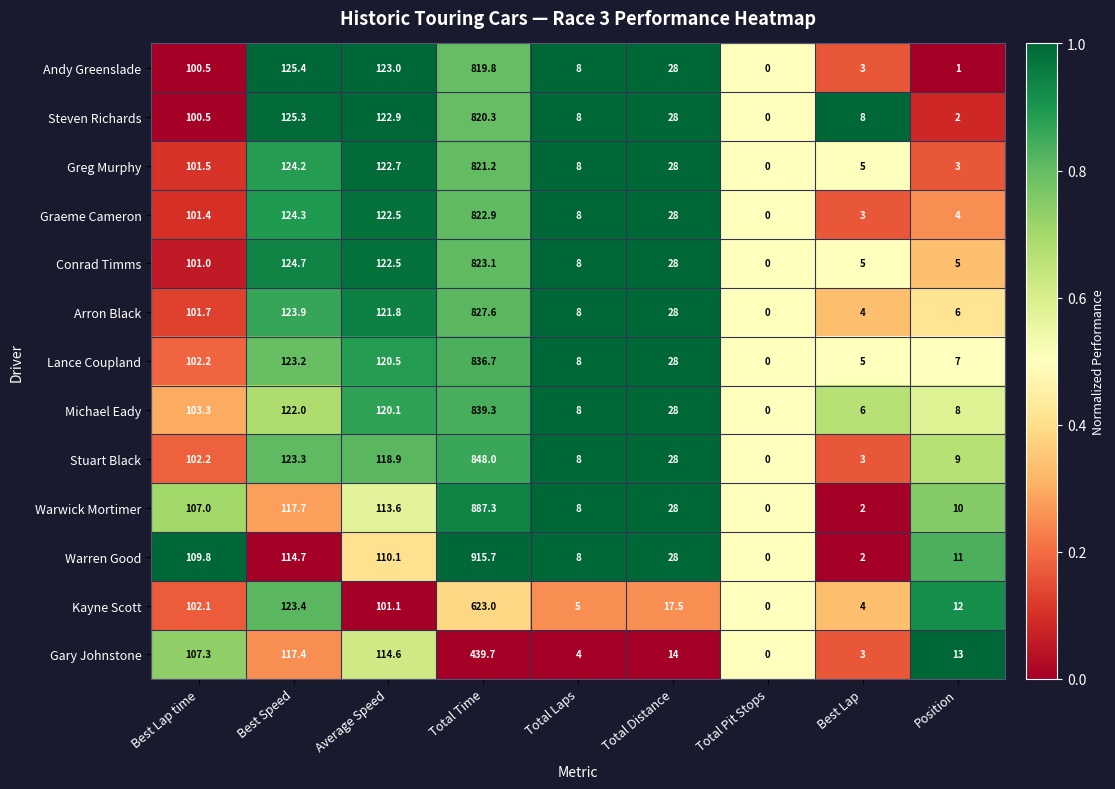

What is the sum of the Michael Eady values at Best Lap time and Total Pit Stops?

103.3